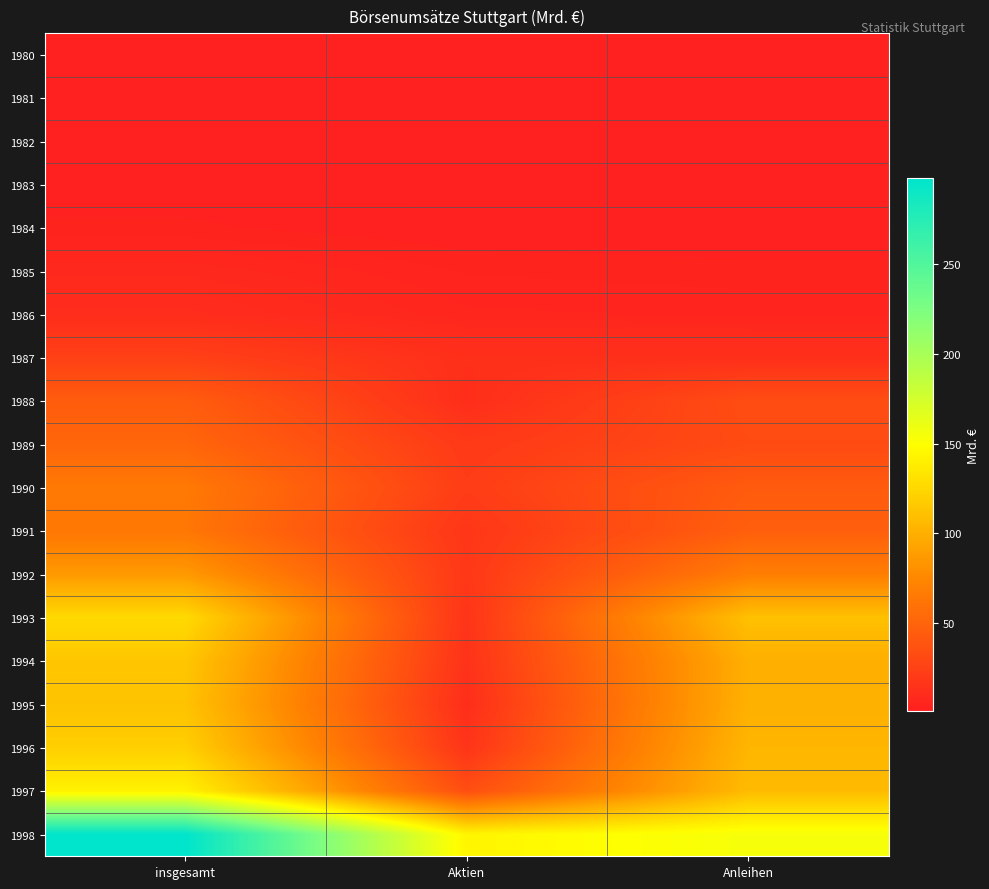

Which series has the largest total across all categories?

1998